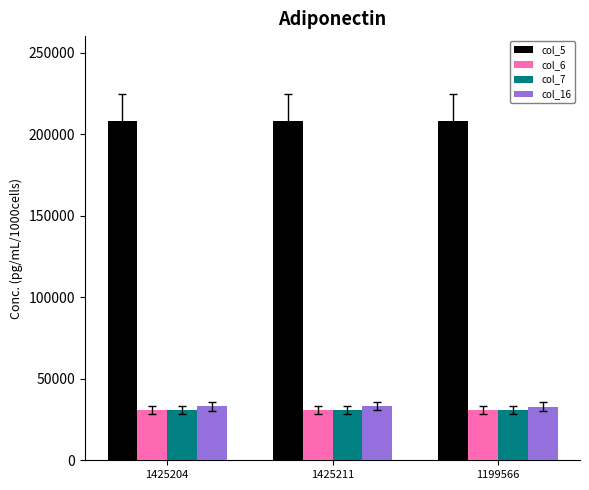

The col_7 series shows 31019 at 1425211. True or false?

True